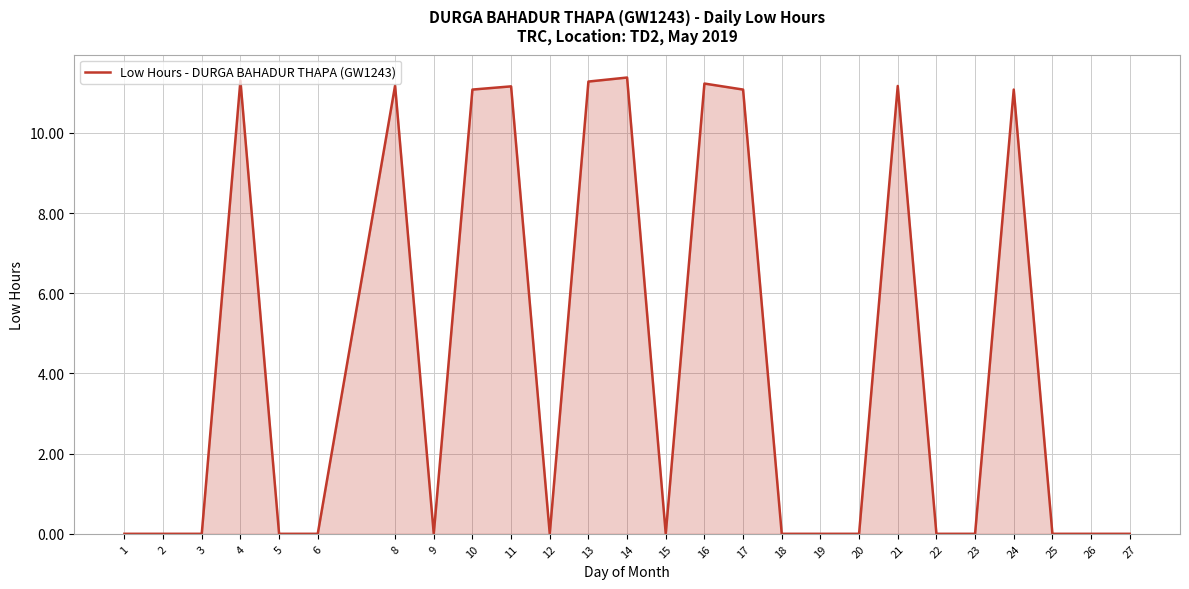

The value at 21 is 16.9. True or false?

False